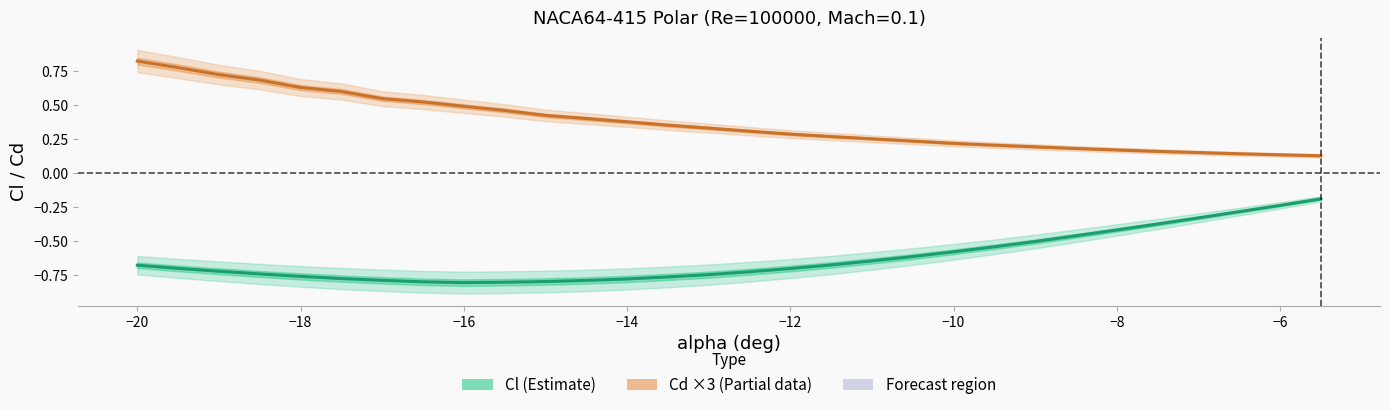

What is the label of the 29th point from the right?

−20